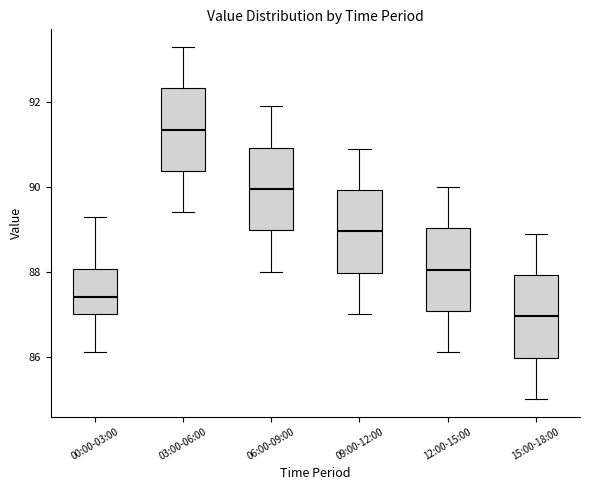

Which box's median line is the highest?

03:00-06:00